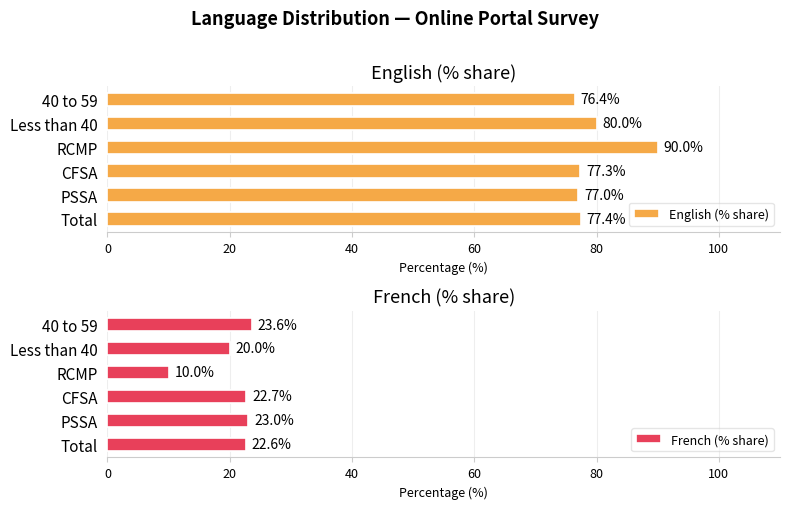

What value does the English (% share) series have at RCMP?

90.0